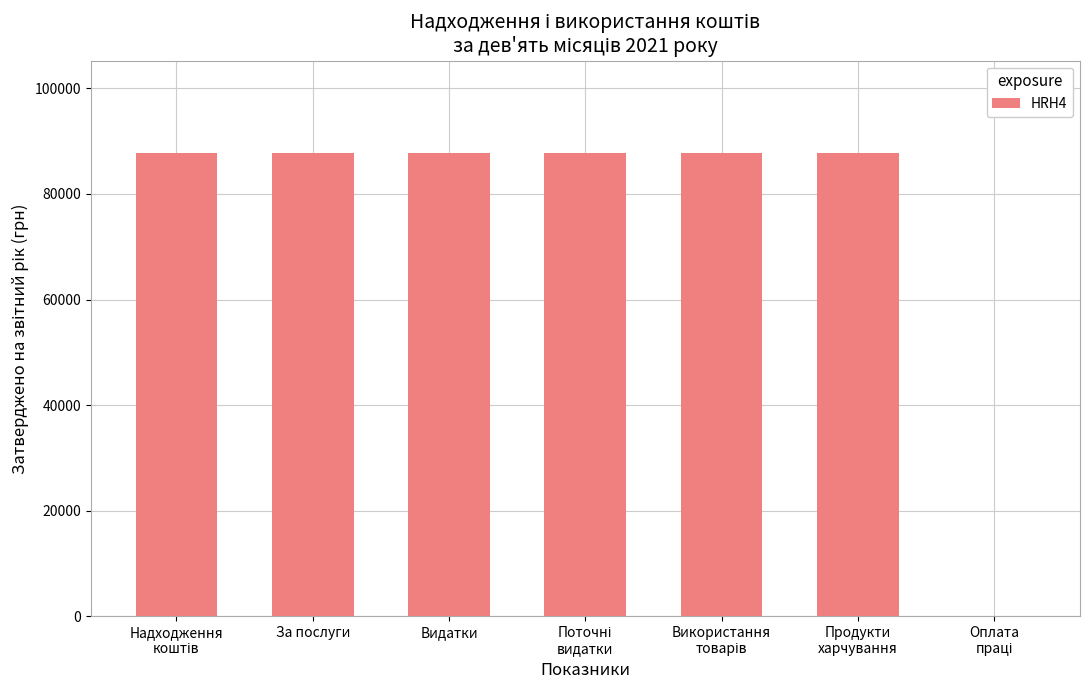

What is the greatest value displayed?

87690